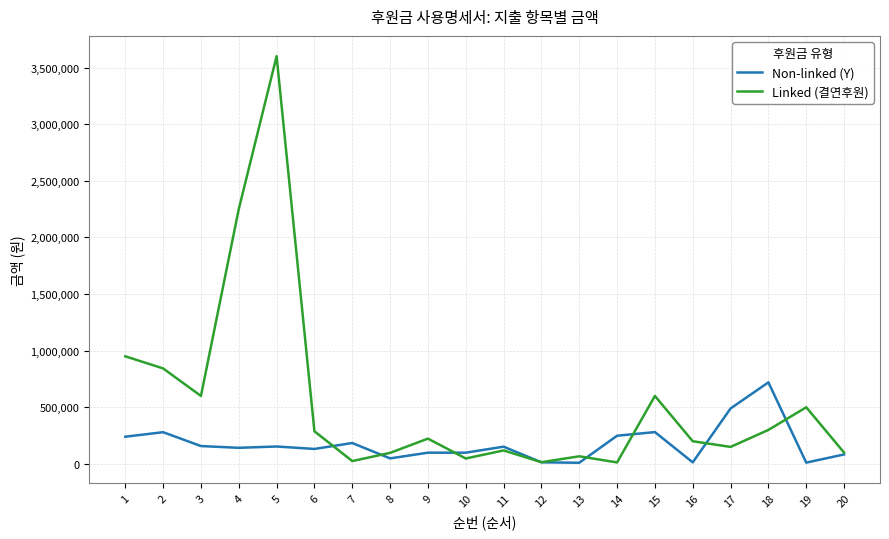

Rank the series at 18 from lowest to highest value.

Linked (결연후원), Non-linked (Y)